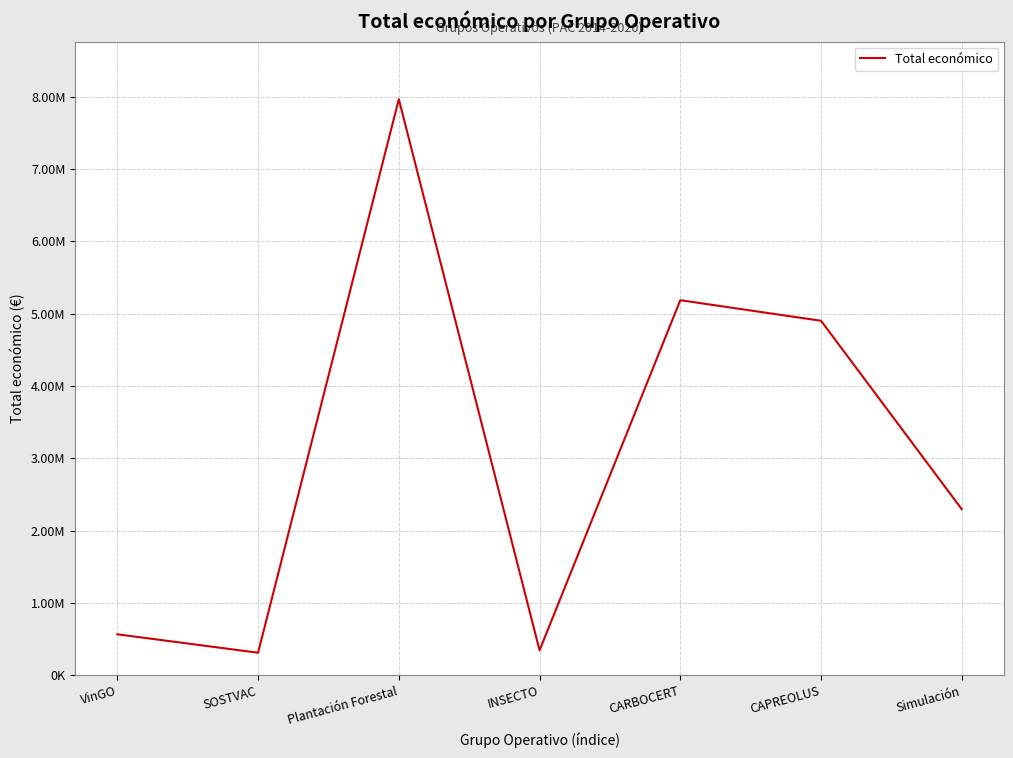

True or false: the data shows 566298 at VinGO.

True